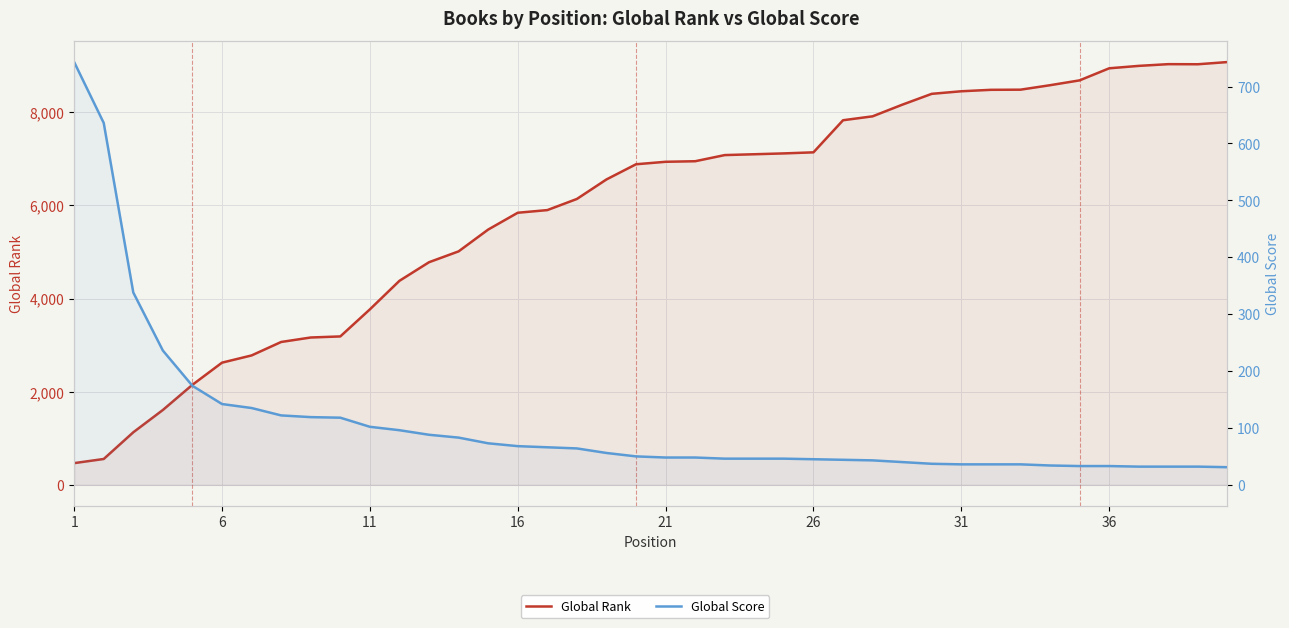

How many data points in Global Score are above 50?

19